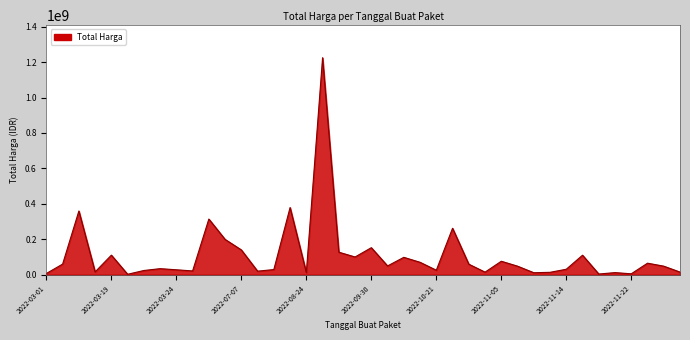

What is the greatest value displayed?

1224682000